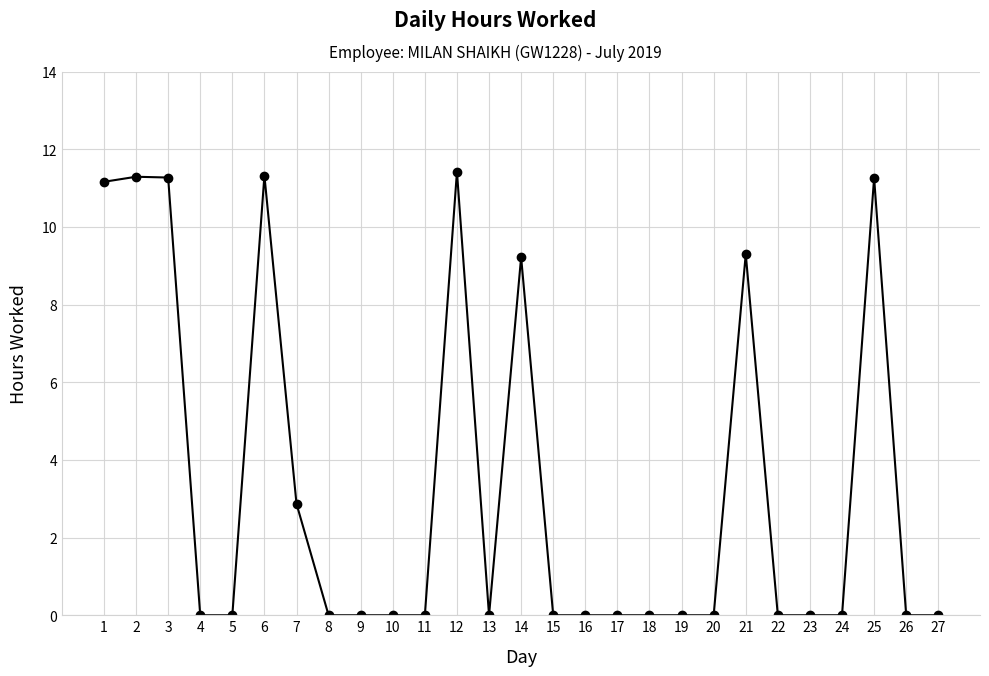

What is the maximum value shown in the chart?

11.4